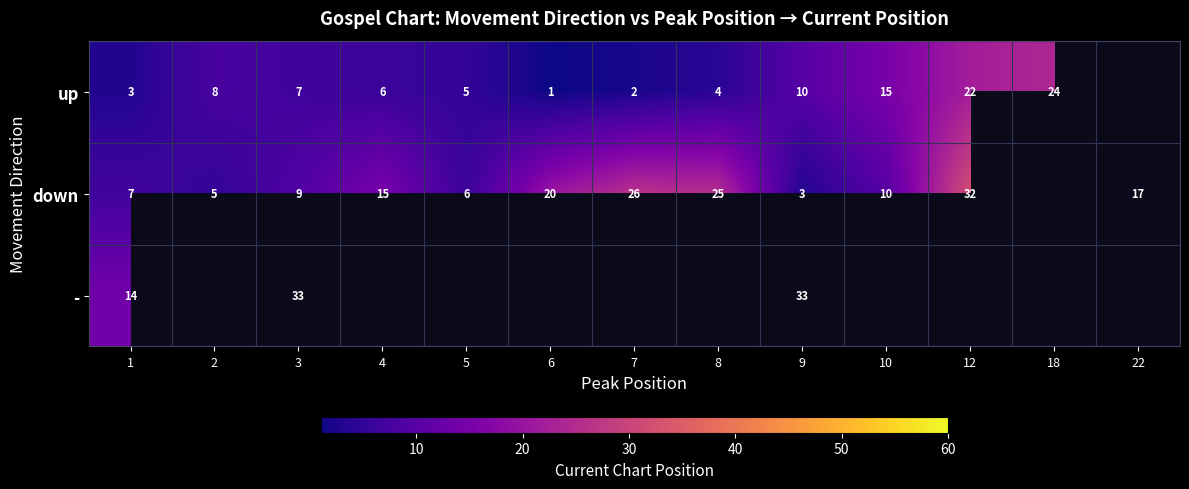

Is the value of down at 6 greater than the value of up at 3?

Yes